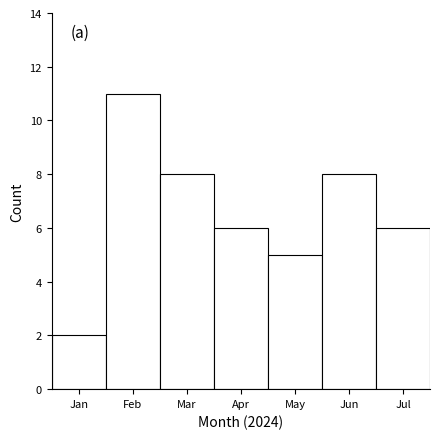

Reading right to left, list all the values displayed in this chart.

Jul=6	Jun=8	May=5	Apr=6	Mar=8	Feb=11	Jan=2